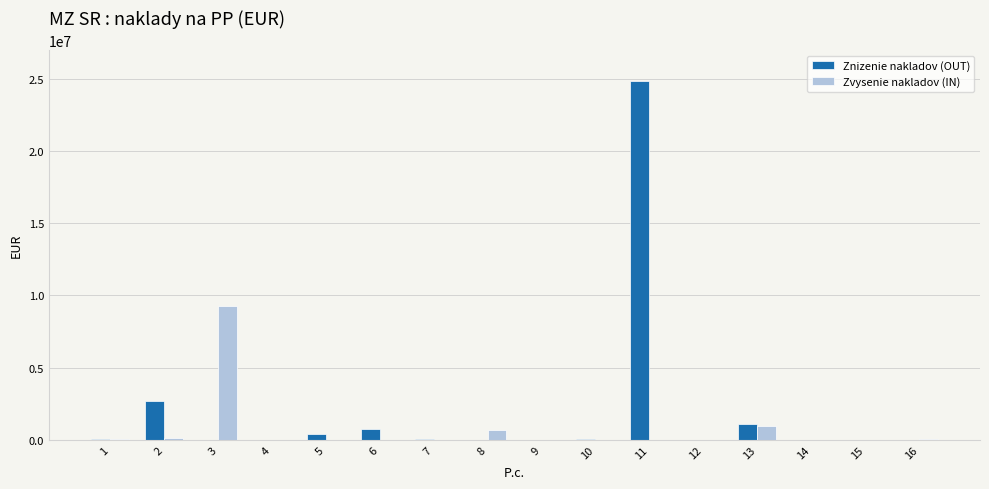

Does the chart contain stacked bars?

No